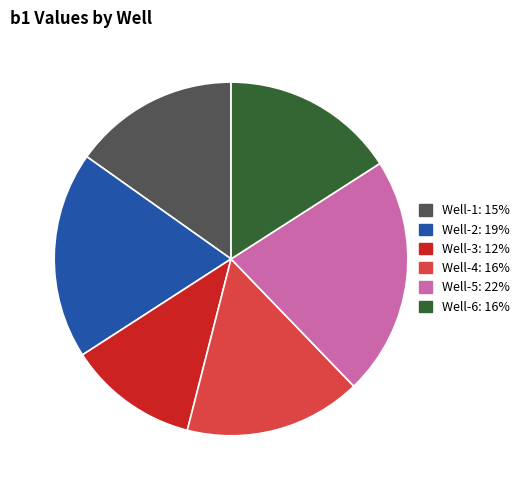

Which slice is the largest?

Well-5